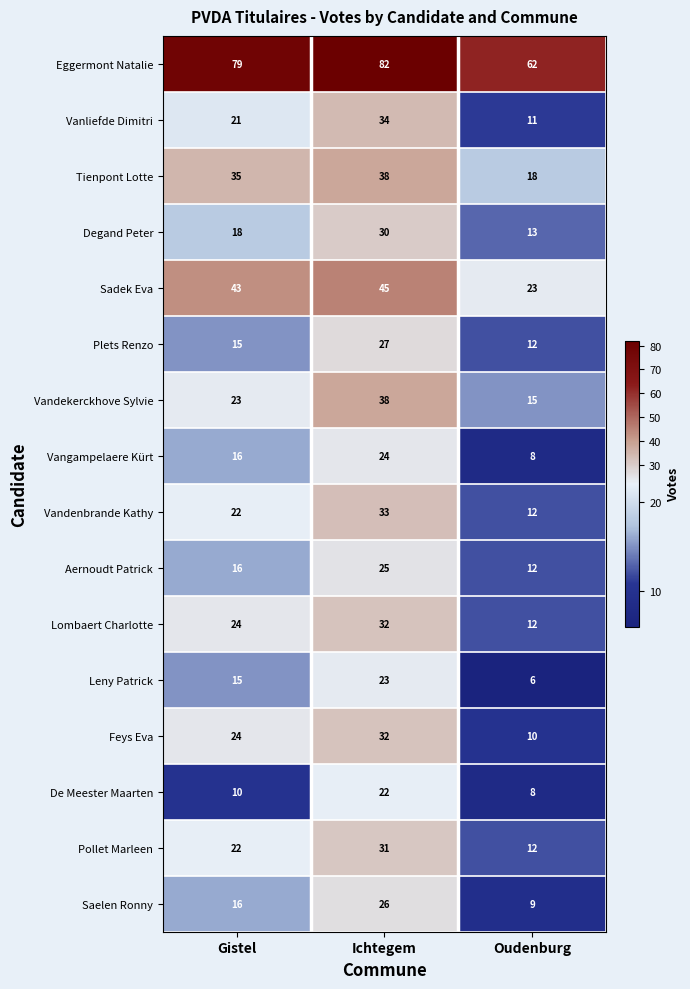

Rank the categories by Tienpont Lotte value from lowest to highest.

Oudenburg, Gistel, Ichtegem